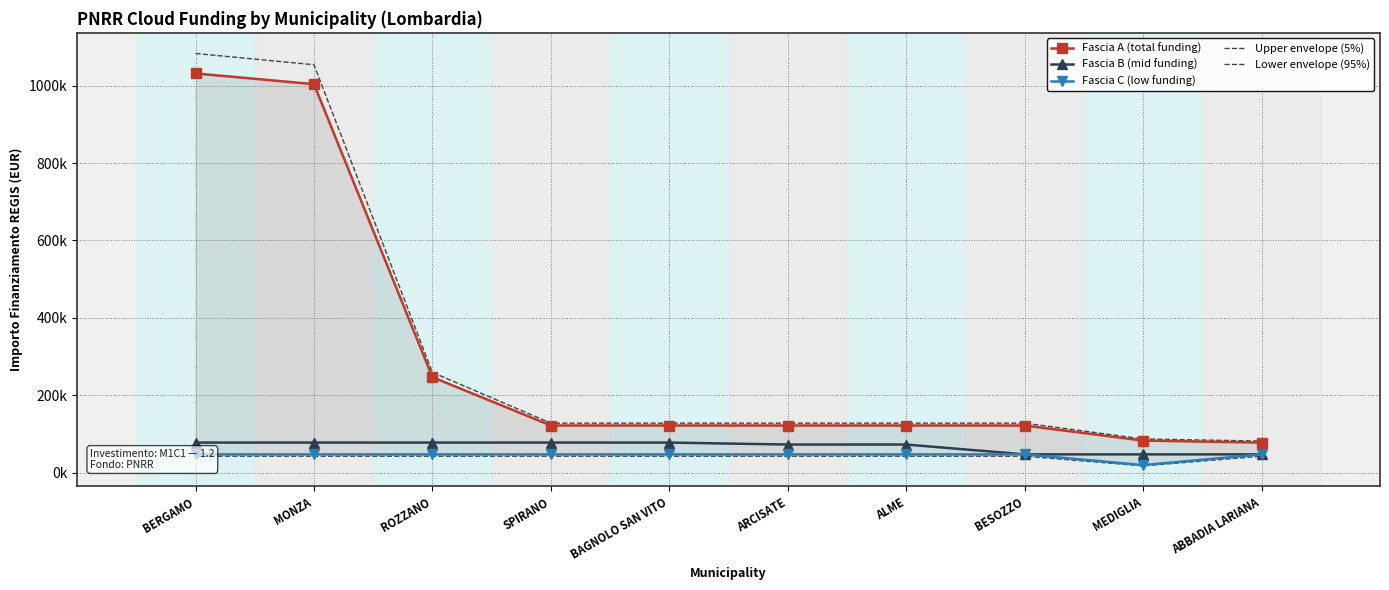

What is the approximate value of Fascia C (low funding) at ROZZANO?

47427.0